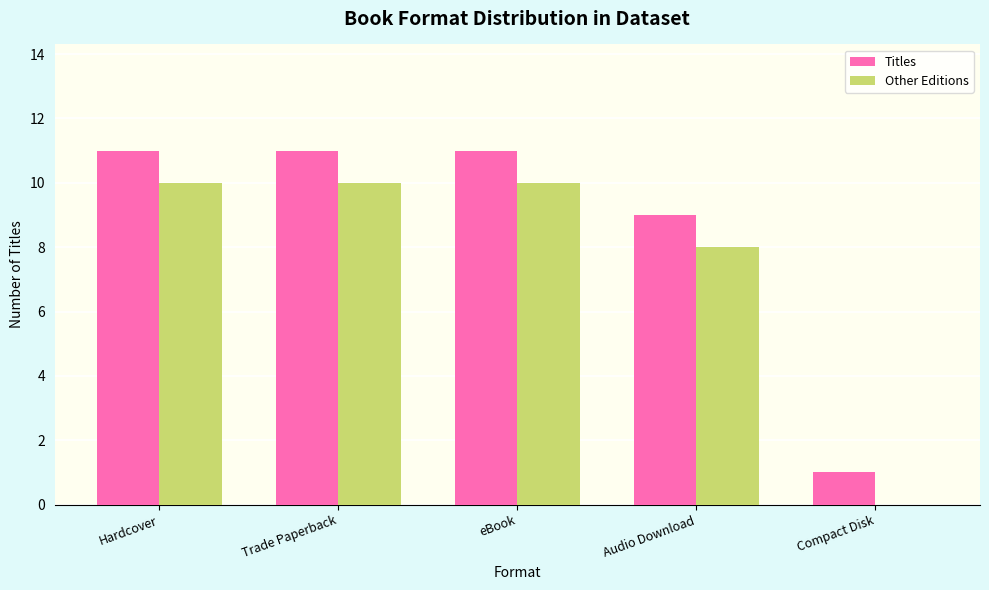

How many groups of bars are there?

5